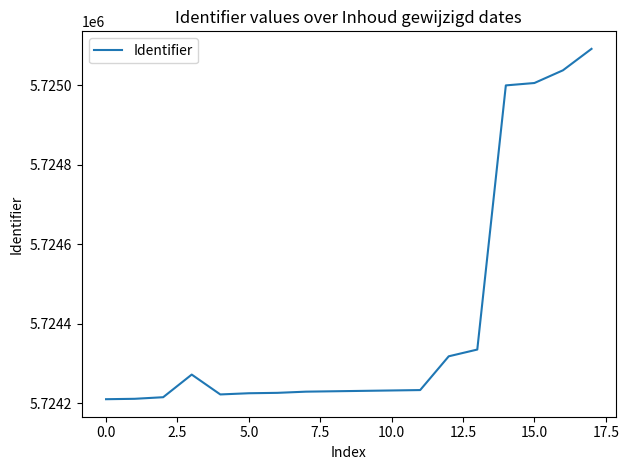

What is the smallest value displayed?

5724210